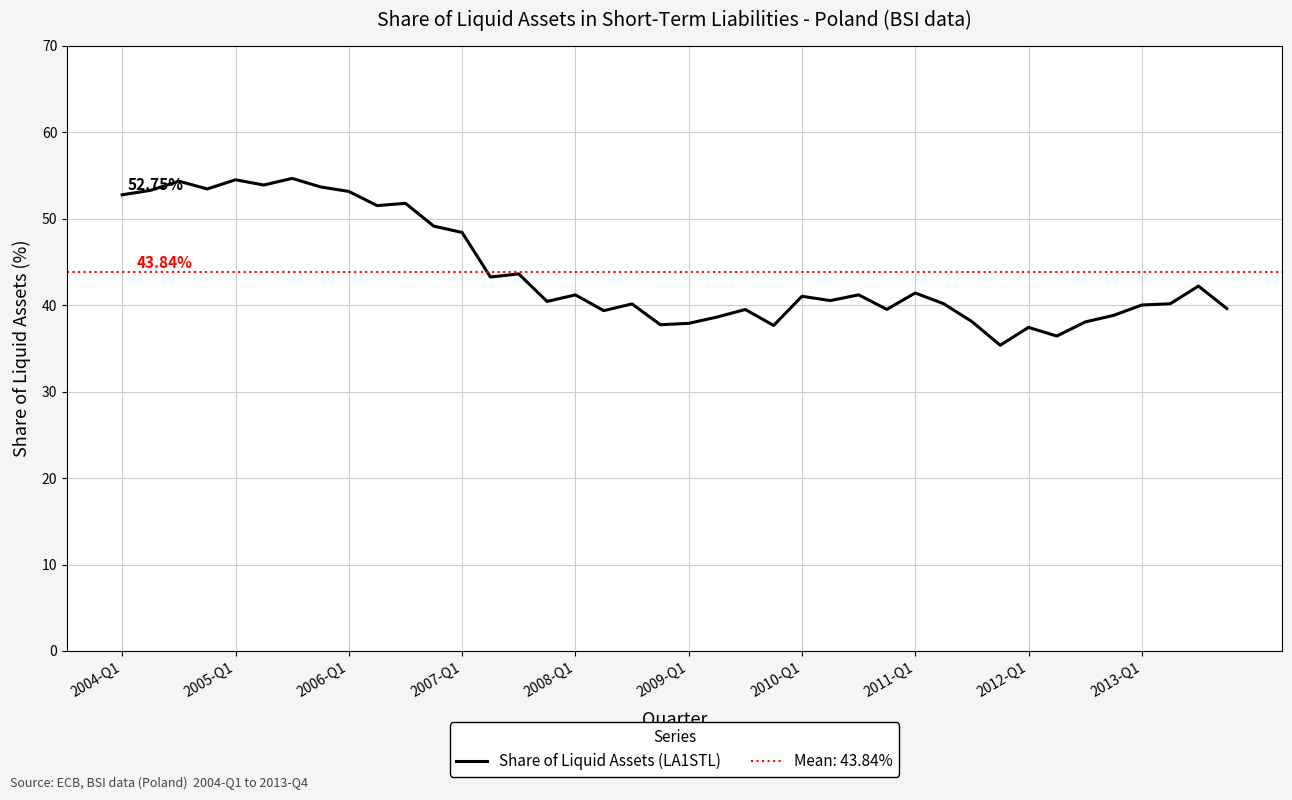

The value at 21 is 59.3. True or false?

False